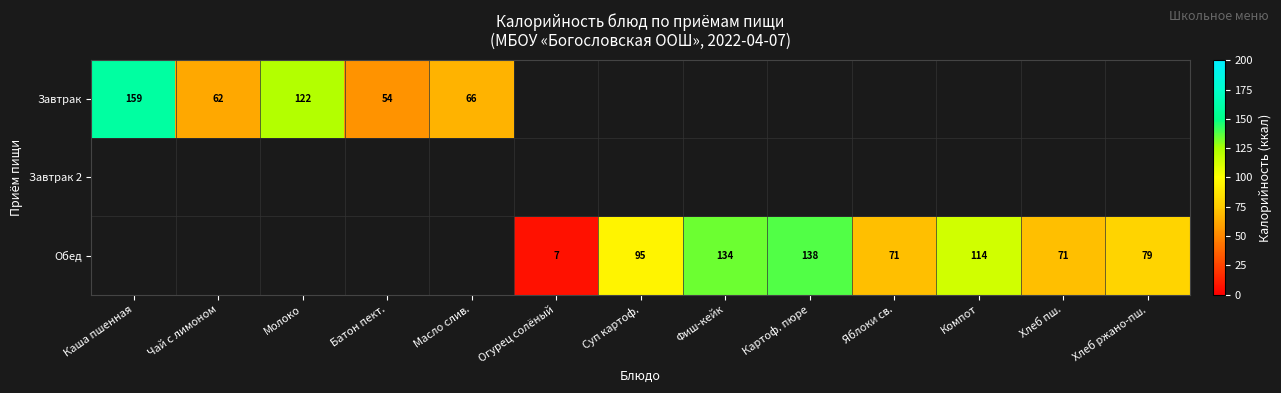

Is the value of Обед at Компот greater than the value of Завтрак at Молоко?

No